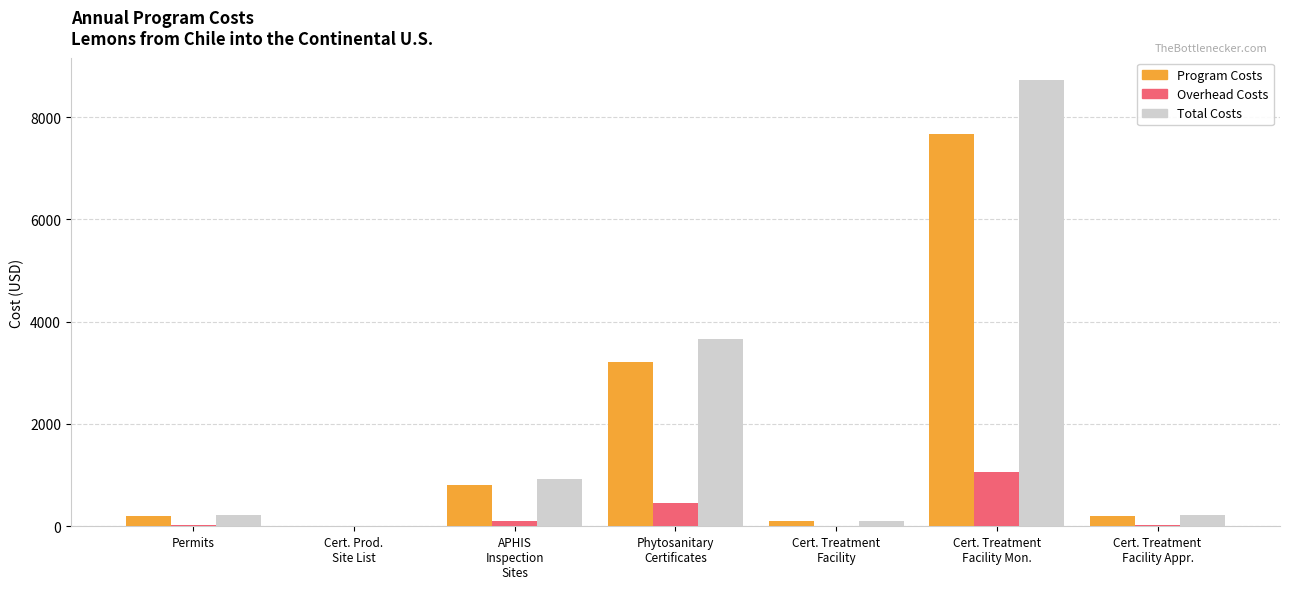

Which category has the highest value in the Program Costs series?

Cert. Treatment
Facility Mon.